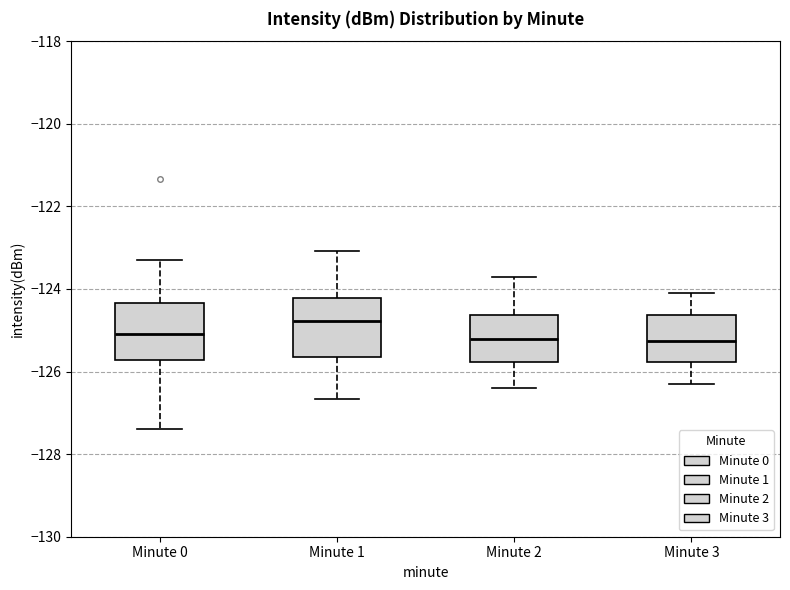

Where is the lower edge of the box for Minute 0 on the y-axis? The values are not printed on the chart, so give them approximately, as read against the axis.

-125.8